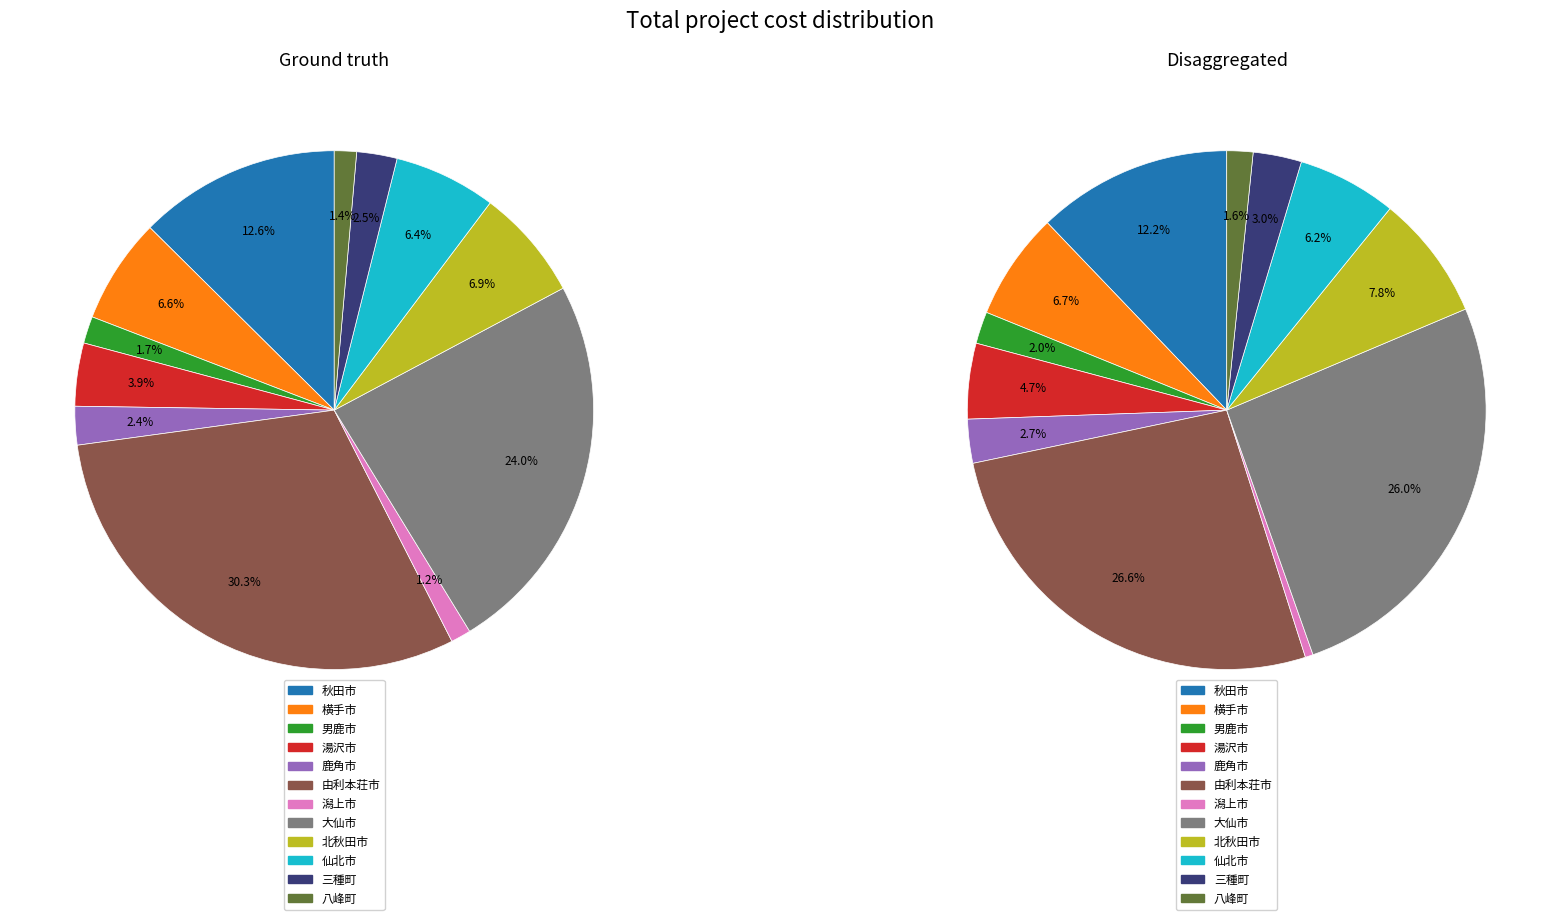

The 大仙市 slice represents 26% of the pie. True or false?

True